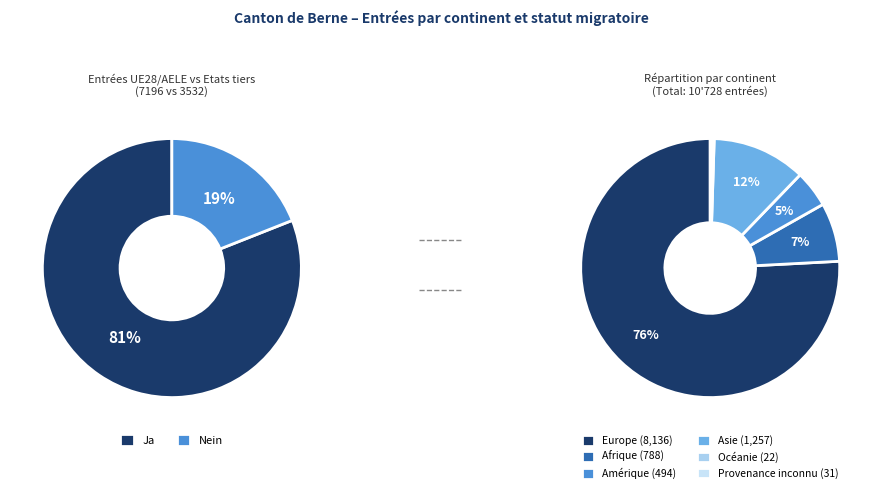

Is Europe the majority of the pie?

Yes